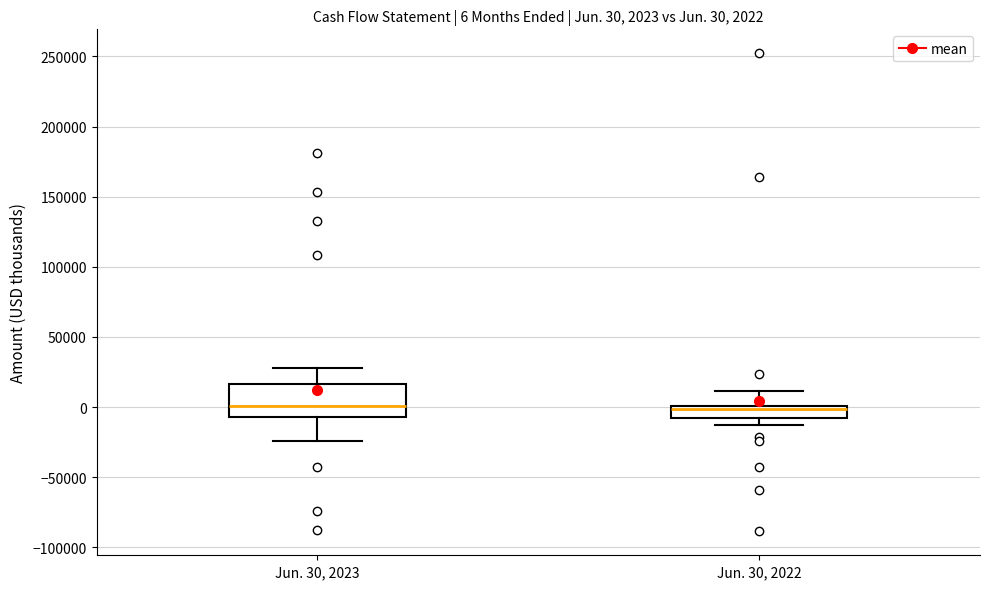

Which box is the tallest, from its lower edge to its upper edge?

Jun. 30, 2023